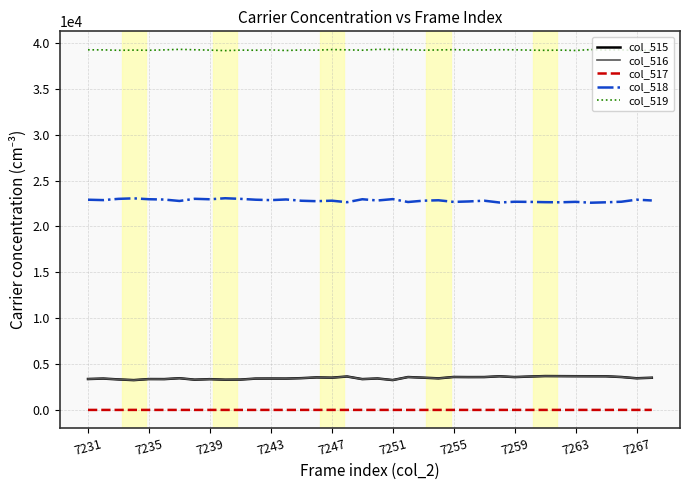

True or false: col_516 and col_518 cross at least once.

False